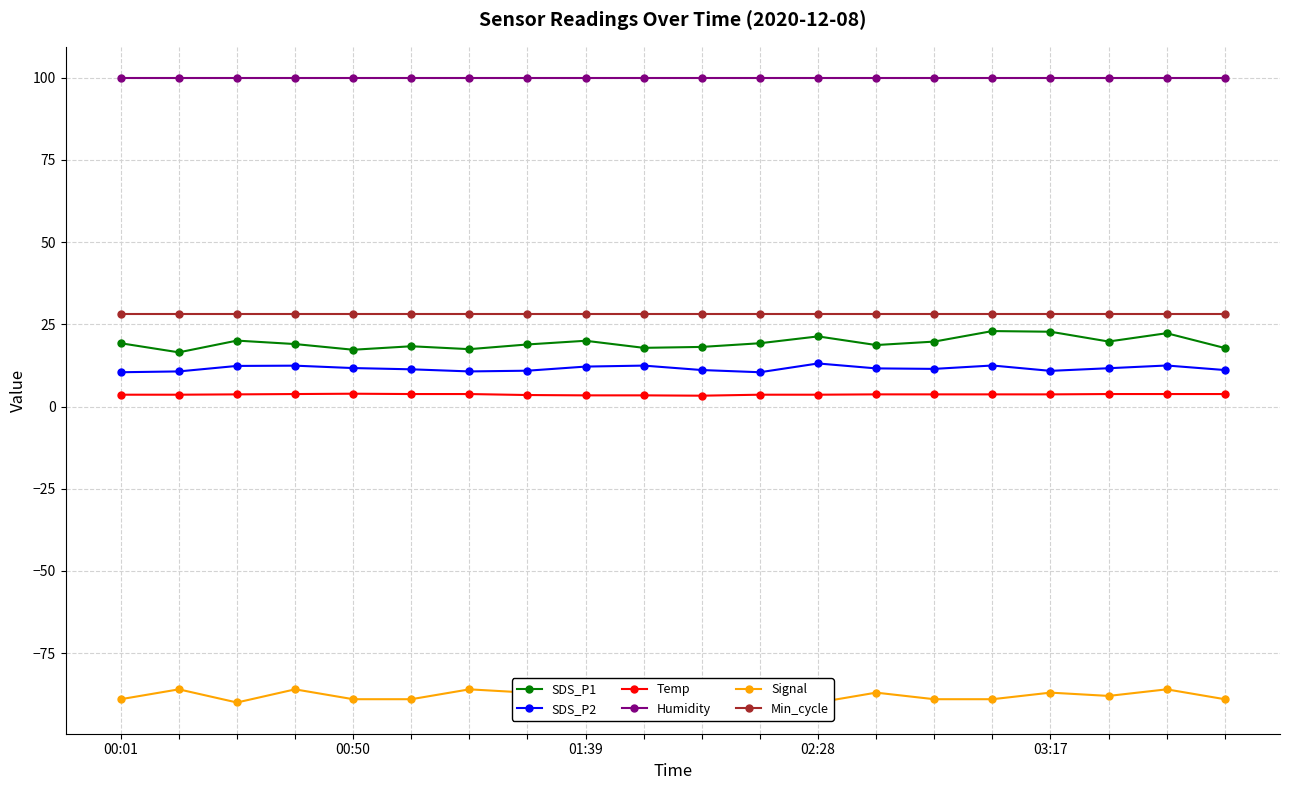

Does the chart display data point markers on the line(s)?

Yes